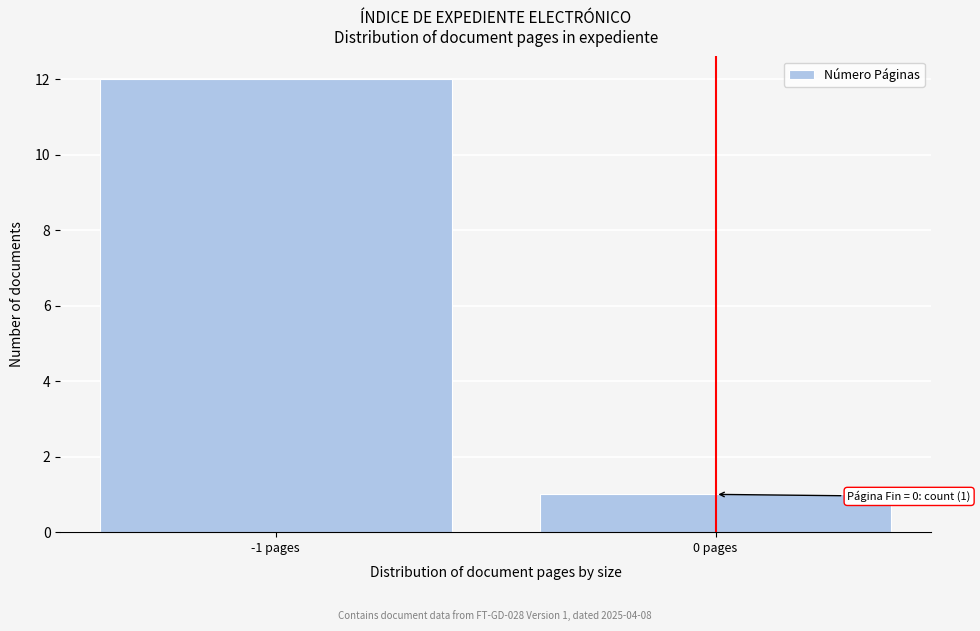

Reading left to right, extract all data points from this chart.

12	1